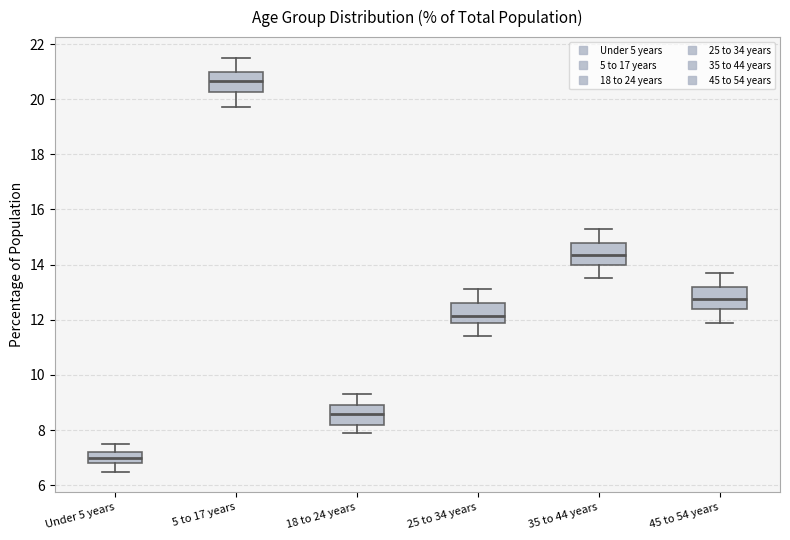

Reading left to right, read every box against the y-axis: the position of its median line, the range the box covers, and the ends of its whiskers. The values are not printed on the chart, so give them approximately, as read against the axis.

Under 5 years: median 7.0, box 6.8 to 7.2, whiskers 6.6 to 7.6
5 to 17 years: median 20.6, box 20.2 to 21.0, whiskers 19.8 to 21.6
18 to 24 years: median 8.6, box 8.2 to 9.0, whiskers 8.0 to 9.4
25 to 34 years: median 12.2, box 11.8 to 12.6, whiskers 11.4 to 13.2
35 to 44 years: median 14.4, box 14.0 to 14.8, whiskers 13.6 to 15.4
45 to 54 years: median 12.8, box 12.4 to 13.2, whiskers 12.0 to 13.8